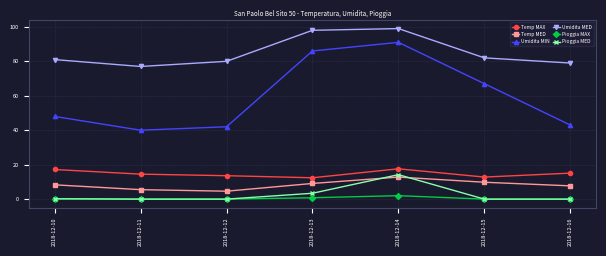

At which label does Temp MAX first exceed 14?

2018-12-10